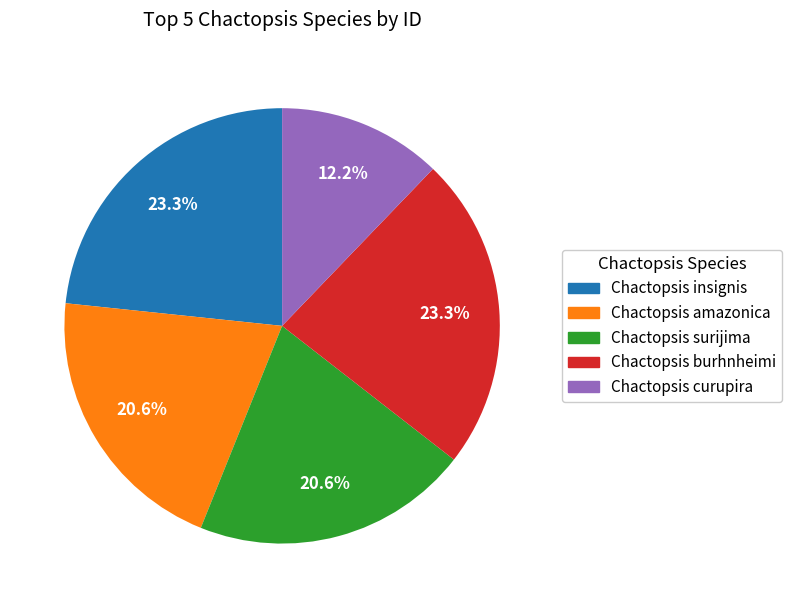

Does any single category account for the majority?

No